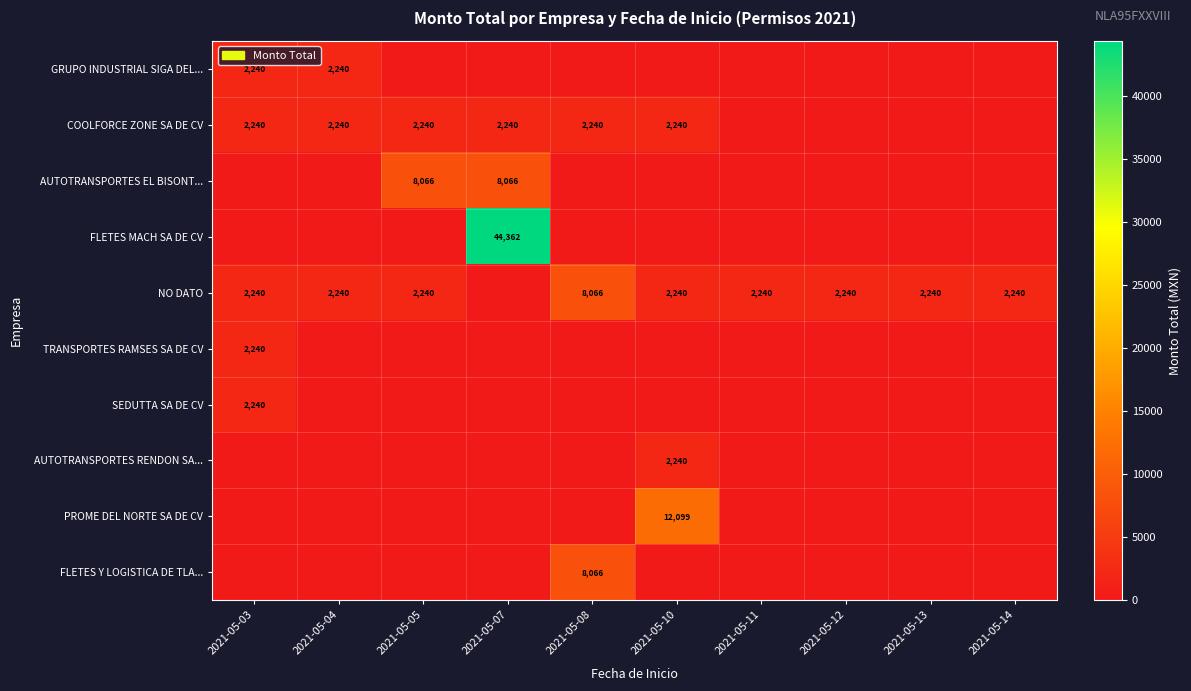

The AUTOTRANSPORTES RENDON SA... series shows 2240 at 2021-05-10. True or false?

True